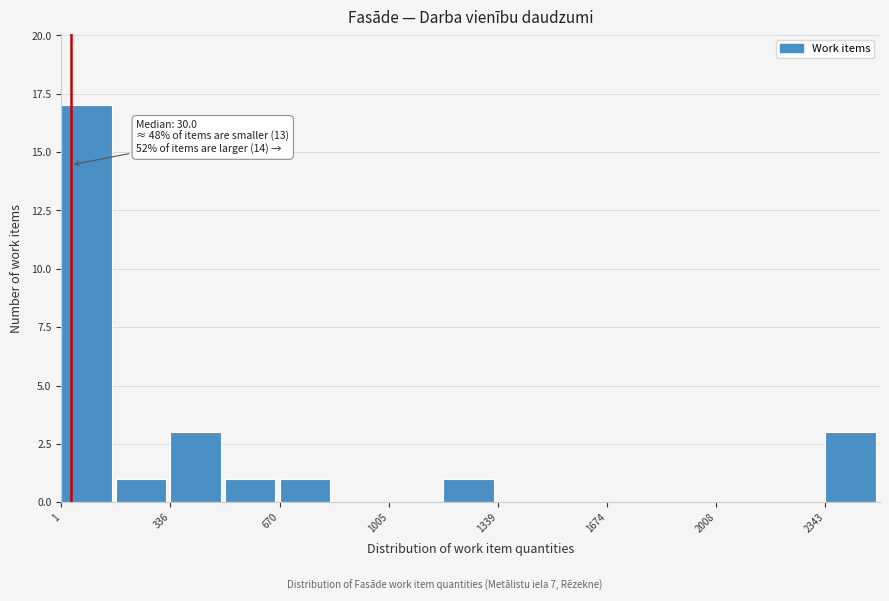

Around what value on the x-axis is the tallest bar? Give the approximate position of its centre, as read against the axis.

100